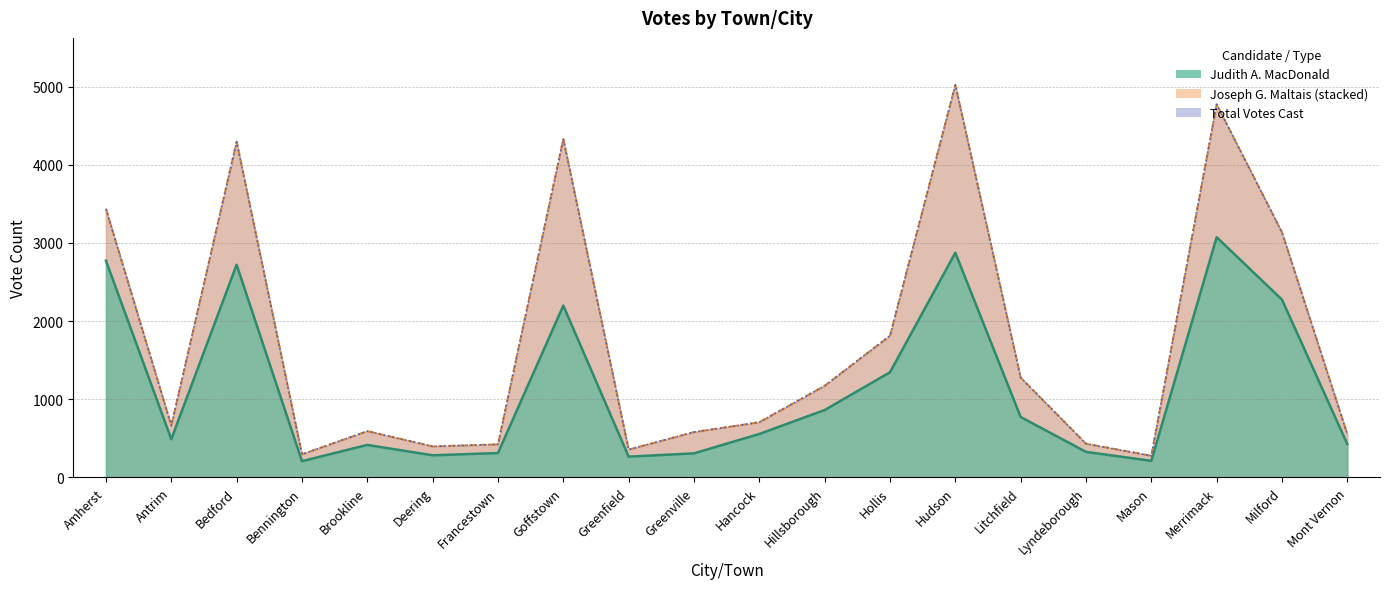

What is the difference between the maximum and minimum values in the Total Votes Cast series?

4743